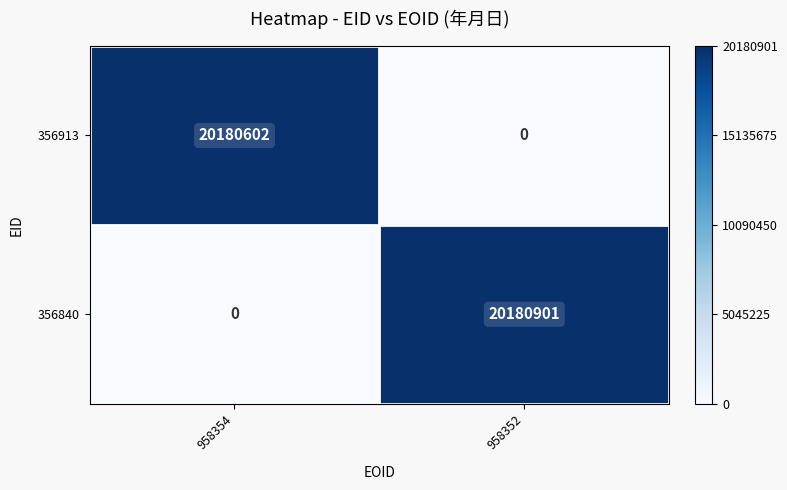

At how many categories does at least one series exceed 0?

2